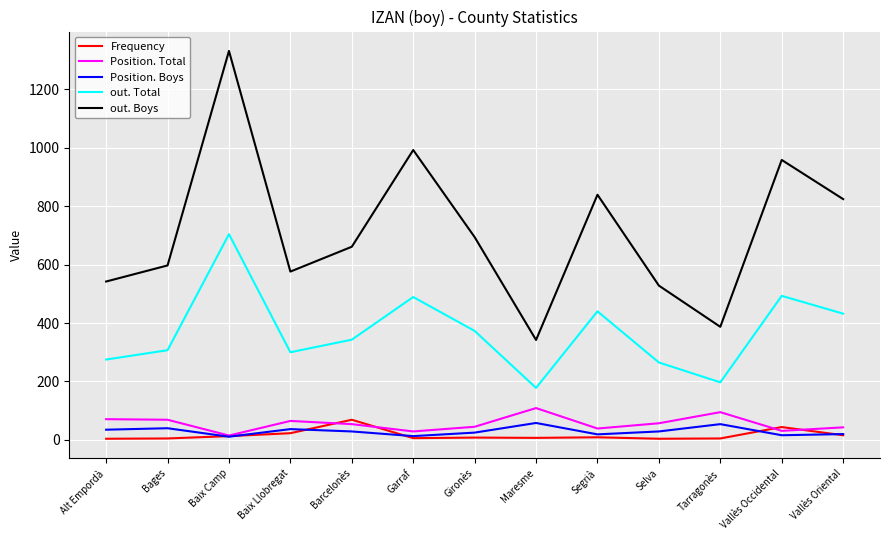

What is the difference between the Position. Total values at Selva and Segrià?

18